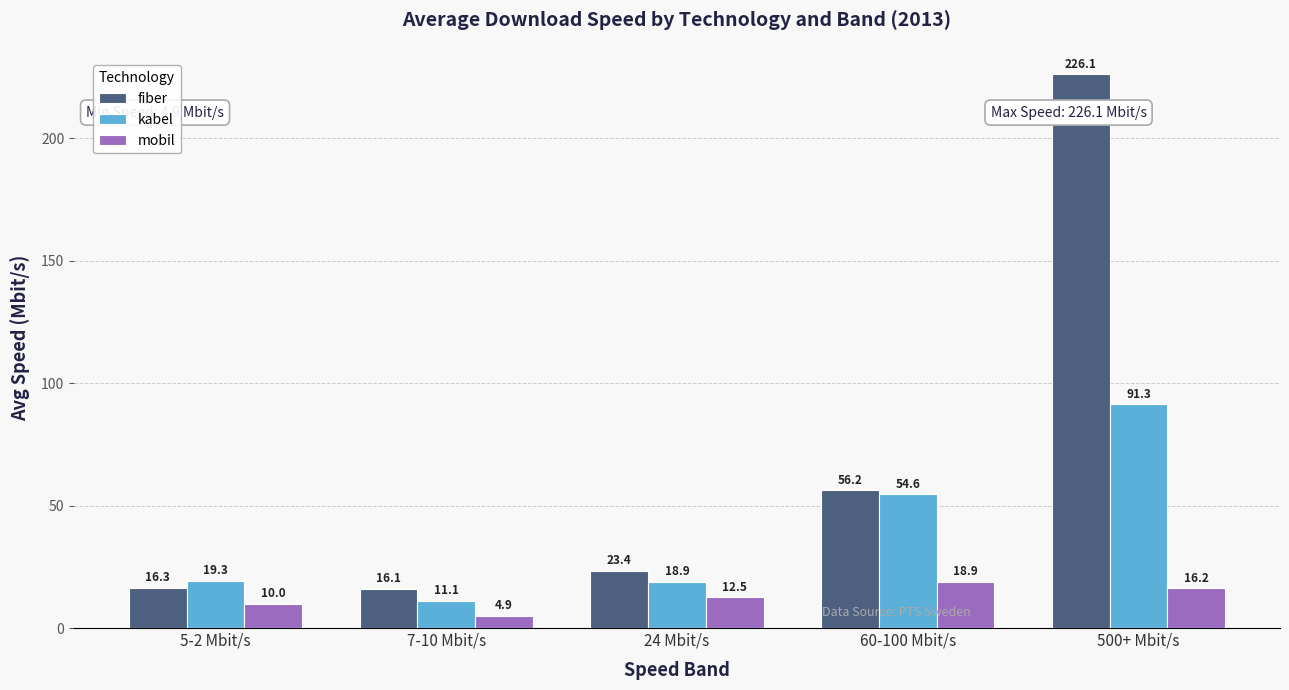

At which label does fiber reach its minimum?

7-10 Mbit/s